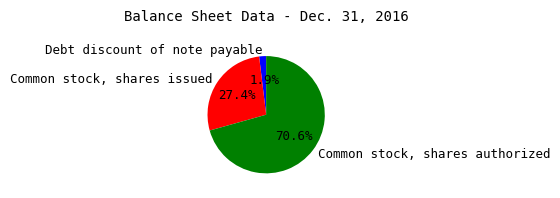

Which slice represents more than half of the pie?

Common stock, shares authorized